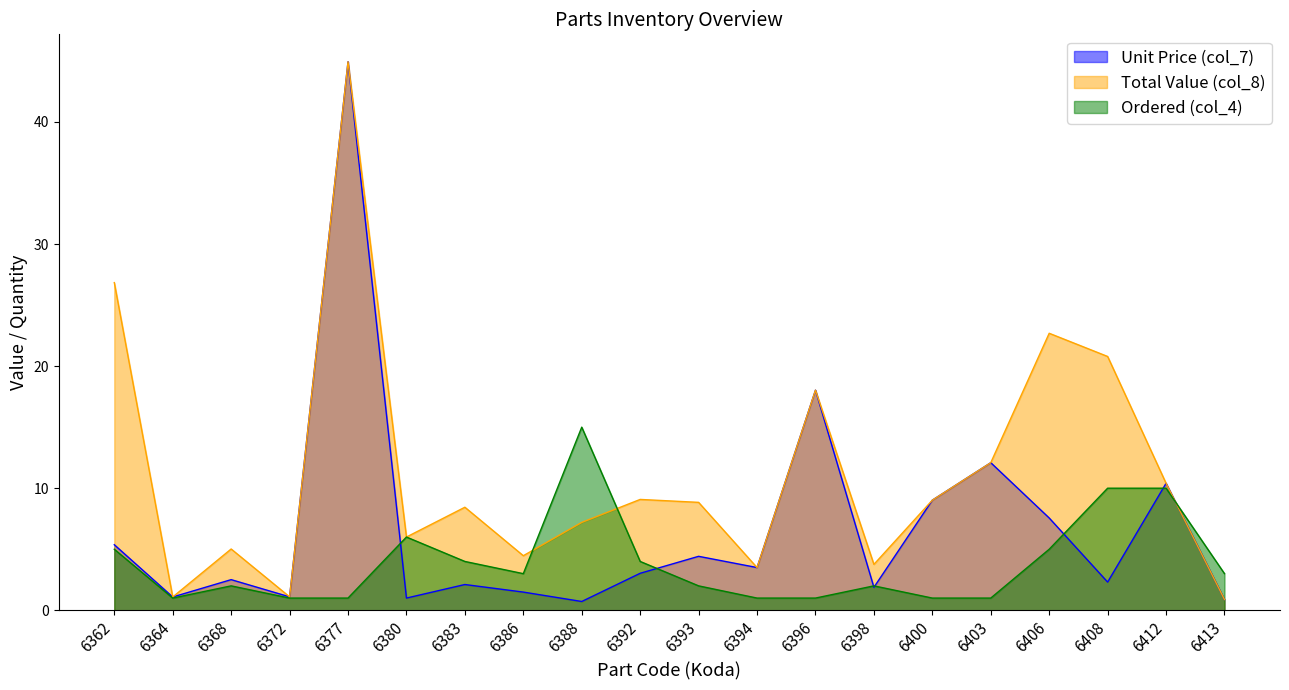

How many interior local peaks does the Total Value (col_8) series have?

6